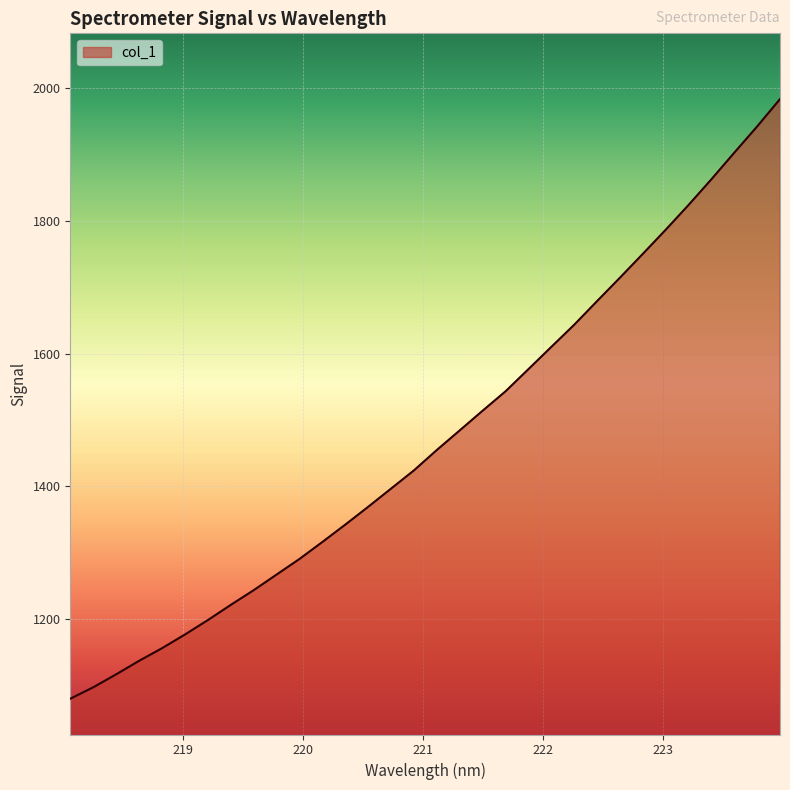

What is the minimum value shown in the chart?

1079.4